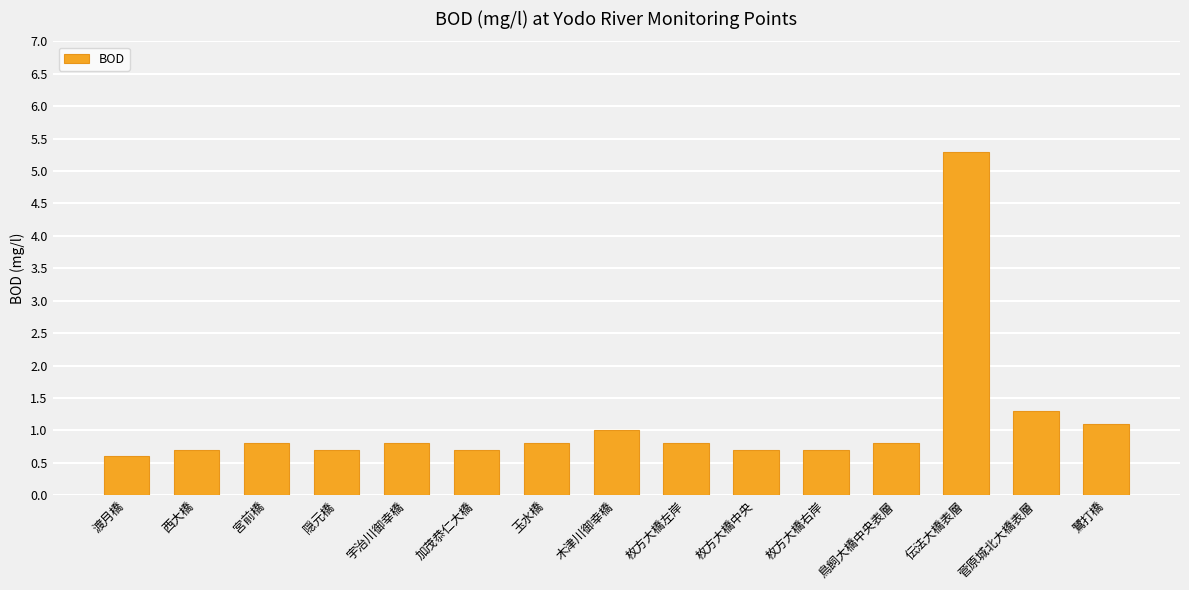

Reading right to left, extract all data points from this chart.

1.1	1.3	5.3	0.8	0.7	0.7	0.8	1.0	0.8	0.7	0.8	0.7	0.8	0.7	0.6